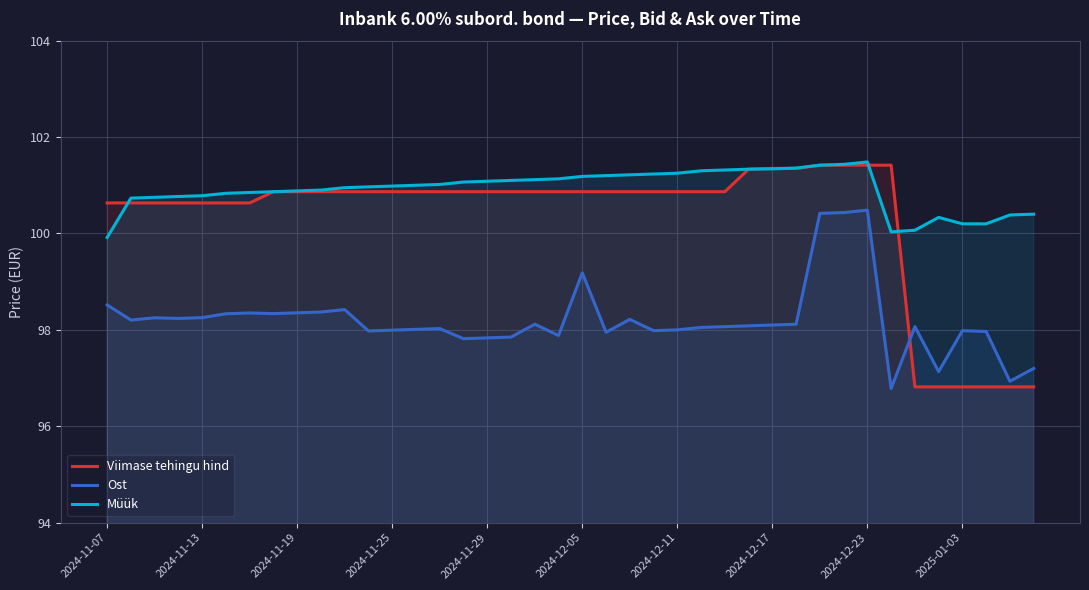

Which series has the largest total across all categories?

Müük